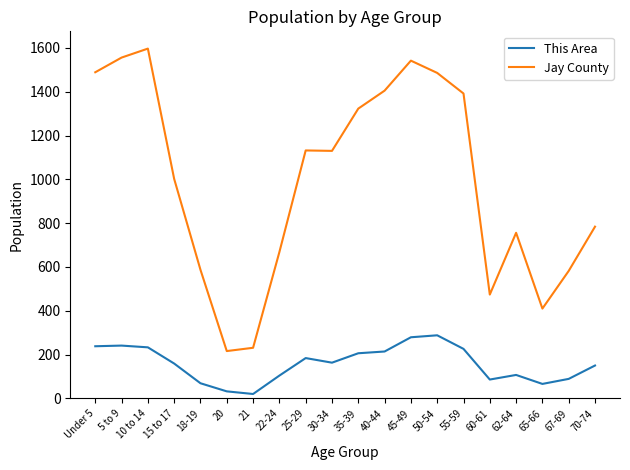

How many categories are shown in the chart?

20